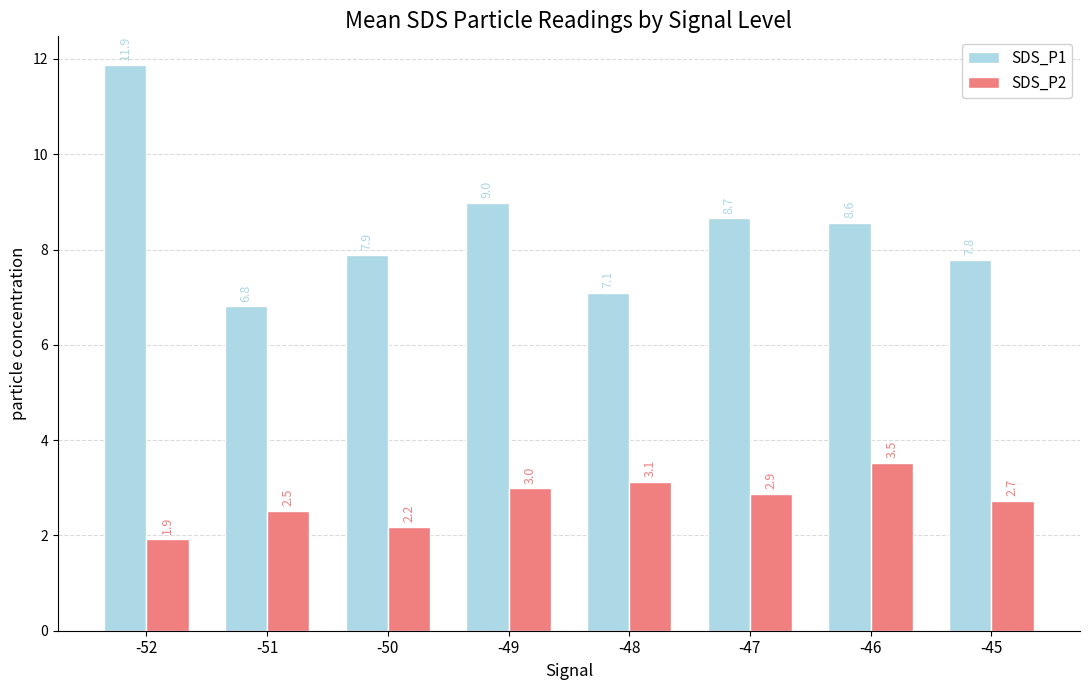

Is it true that SDS_P1 equals 2.1 at -47?

False